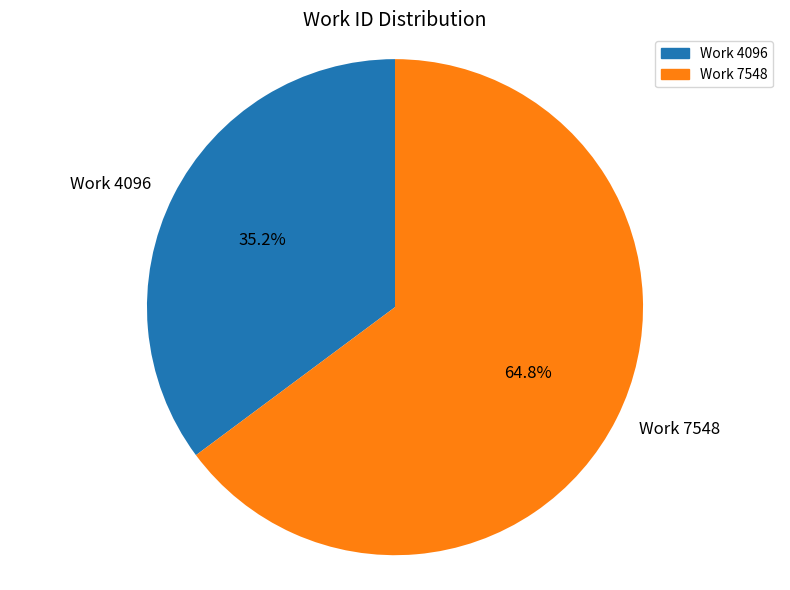

What percentage is NOT represented by Work 7548?

35.2%